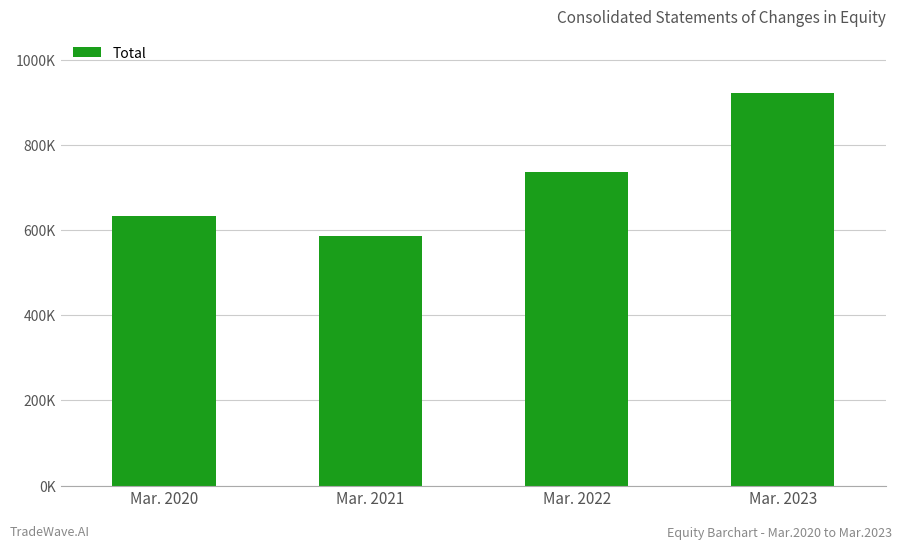

Reading right to left, what are all the values shown in this chart?

922960	735363	586871	634132